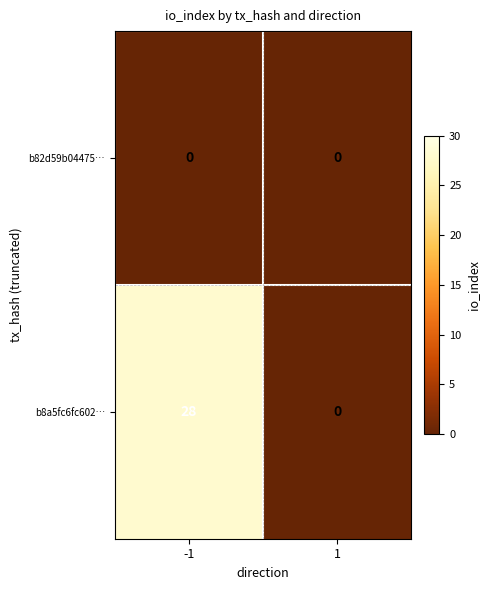

Reading left to right, what are all the values shown in this chart?

b82d59b04475…: 0	0
b8a5fc6fc602…: 28	0